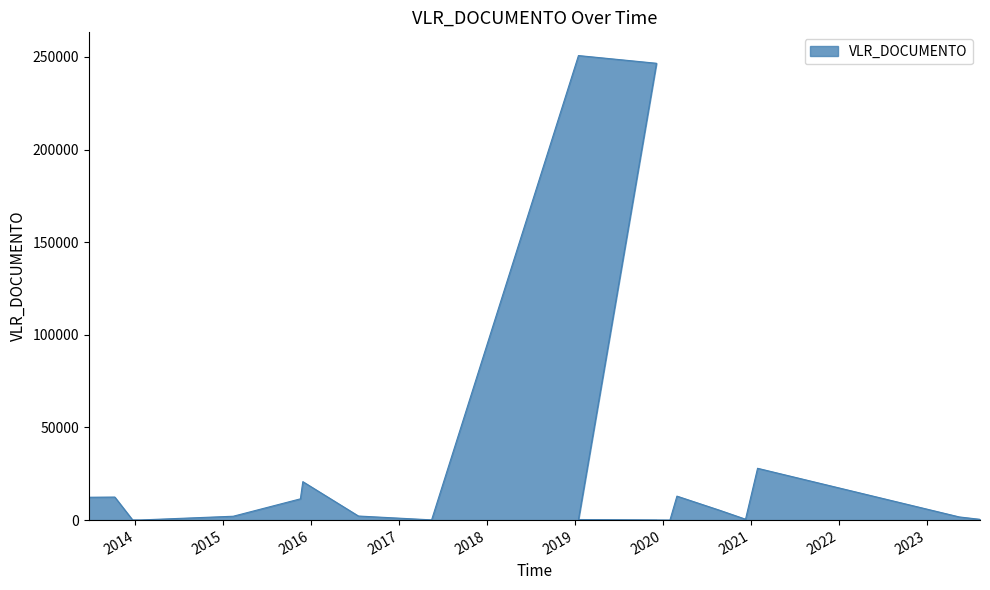

What is the sum of all values?

607870.4